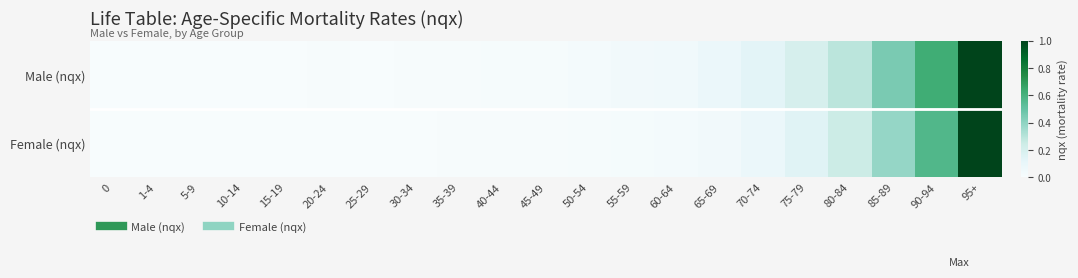

Count the number of categories in the chart.

21